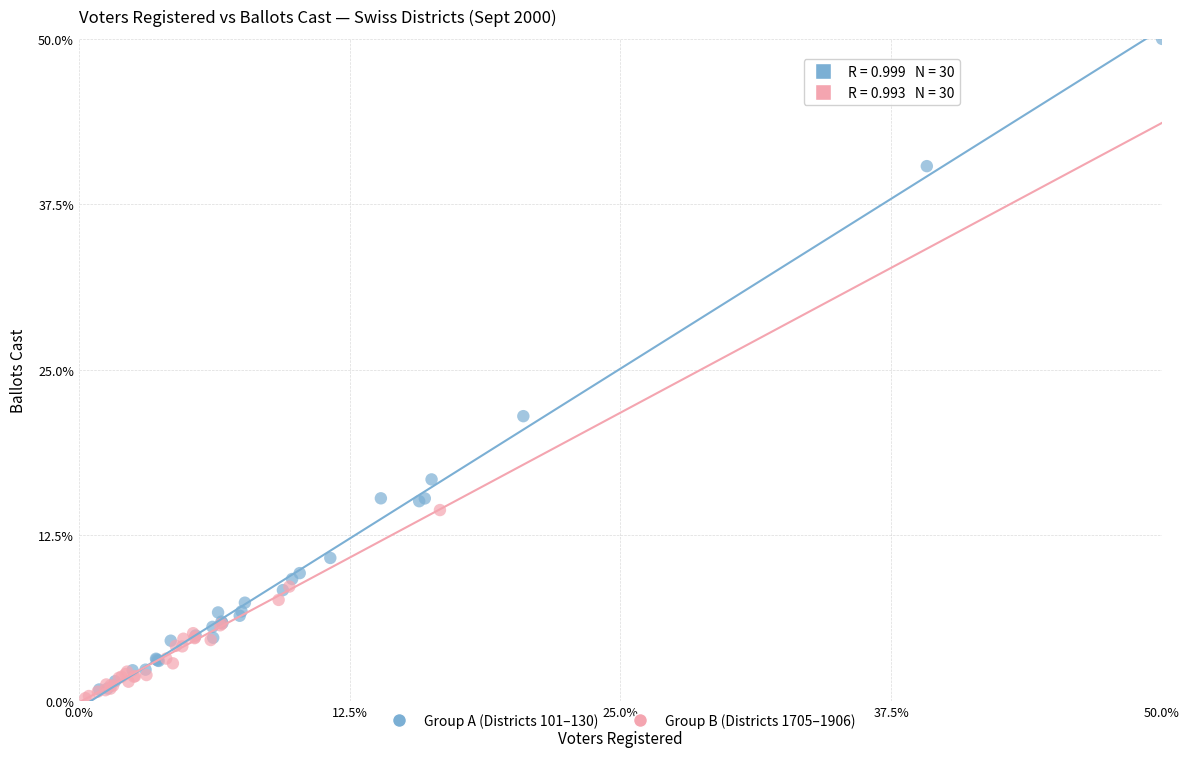

Which series contains the highest Y value?

Group A (Districts 101–130)